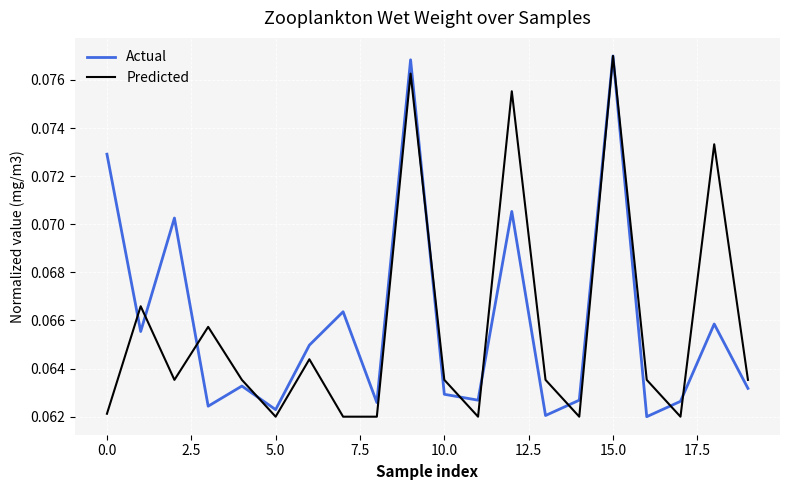

At which label does Predicted reach its peak?

15.0